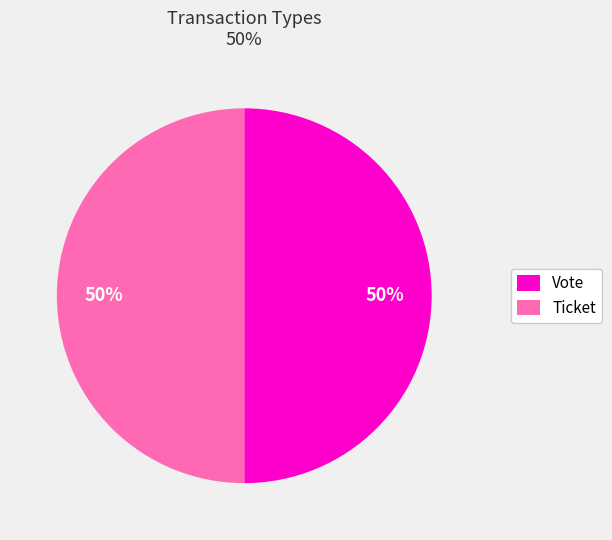

Do Vote and Ticket together represent more than half of the pie?

Yes